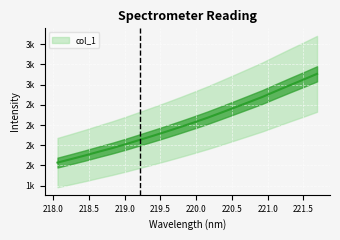

Reading right to left, what are all the values shown in this chart?

3134.2	3062.4	2992.5	2921.1	2848.2	2783.2	2718.4	2654.5	2591.6	2532.9	2475.9	2420.5	2367.1	2314.9	2262.9	2213.7	2168.6	2121.9	2077.9	2034.6